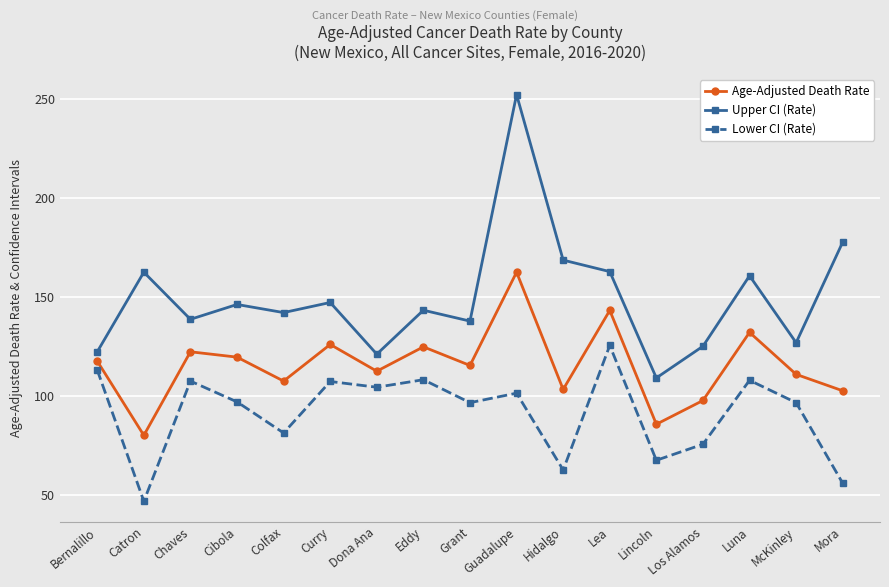

What is the approximate value of Age-Adjusted Death Rate at Luna?

132.2